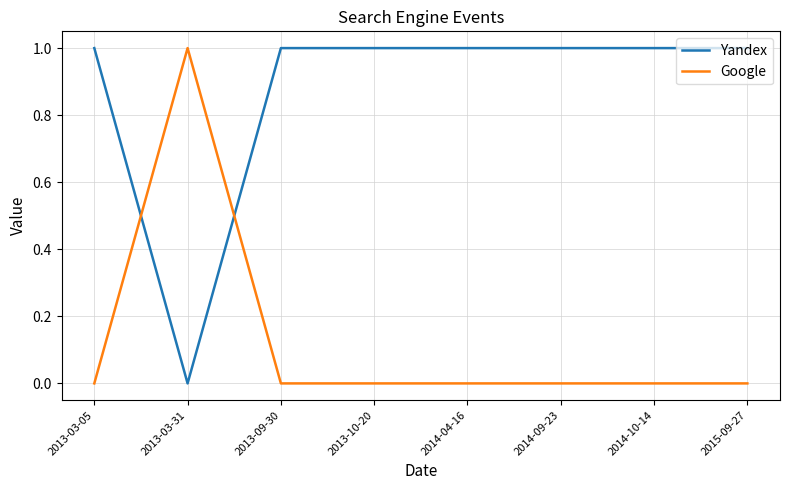

What is the spread (max minus min) of values at 2015-09-27?

1